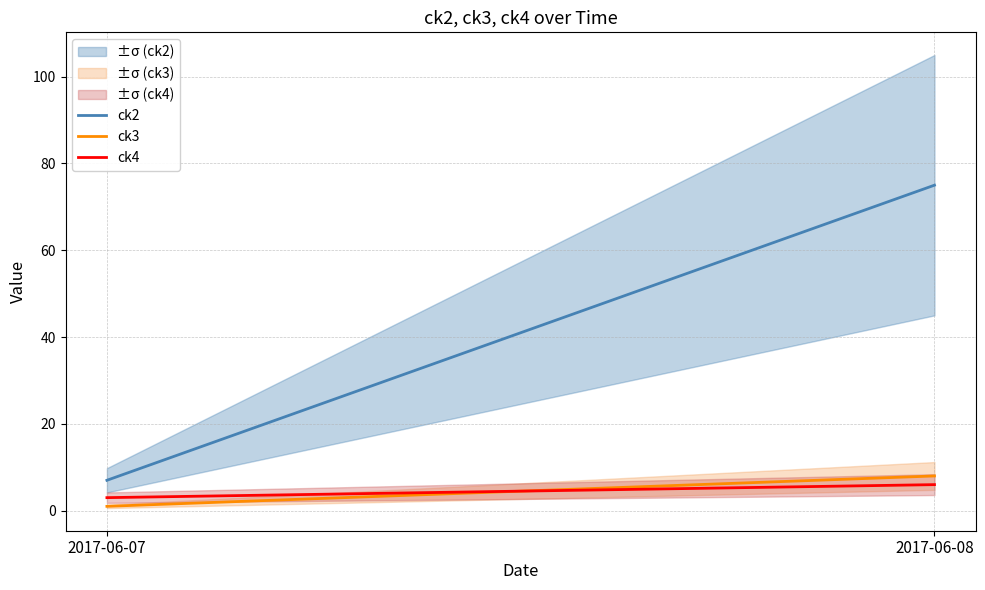

Reading left to right, what are all the values shown in this chart?

ck2: 2017-06-07=7	2017-06-08=75
ck3: 2017-06-07=1	2017-06-08=8
ck4: 2017-06-07=3	2017-06-08=6